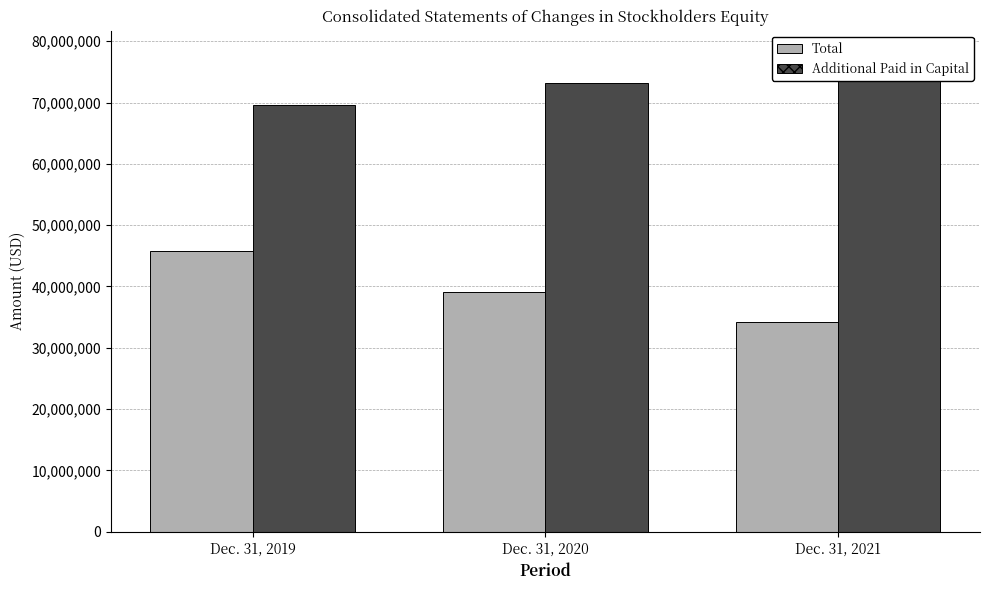

Reading left to right, extract all data points from this chart.

Total: 45815595	39032043	34172276
Additional Paid in Capital: 69560529	73160616	77825976